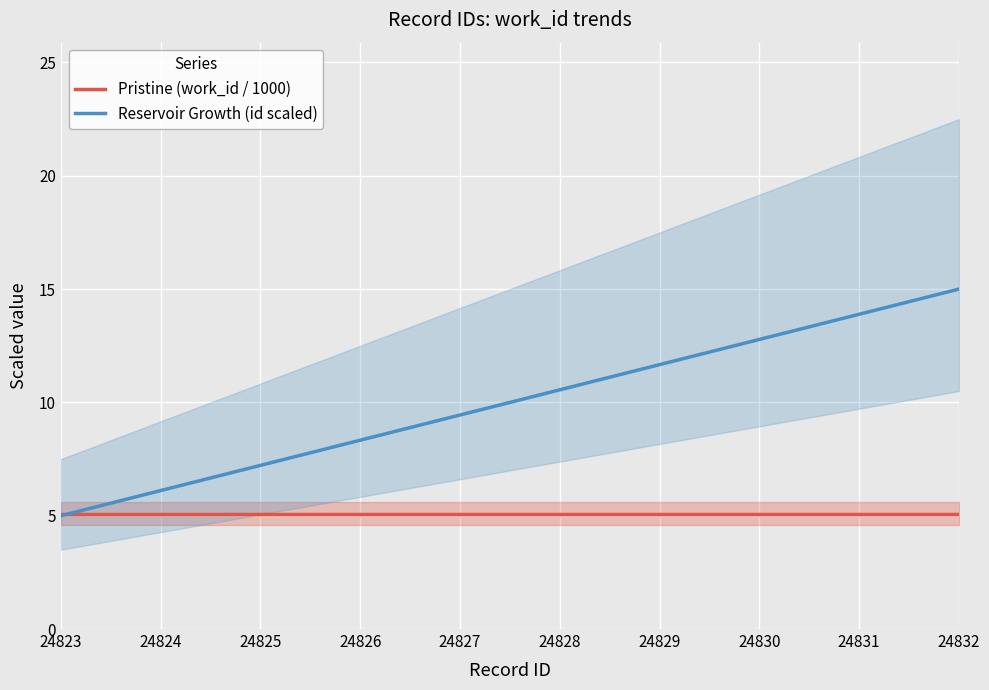

What value does the Pristine (work_id / 1000) series have at 24824?

5.1